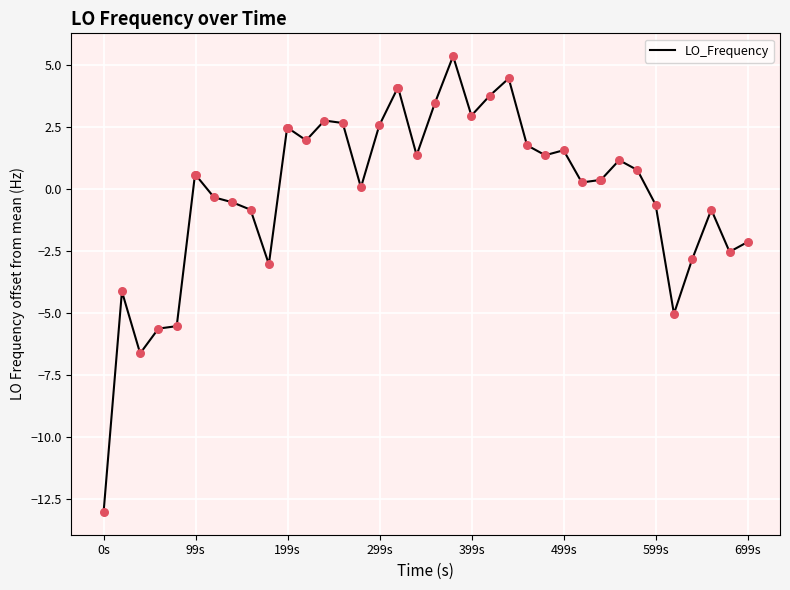

What is the maximum value shown in the chart?

5.4